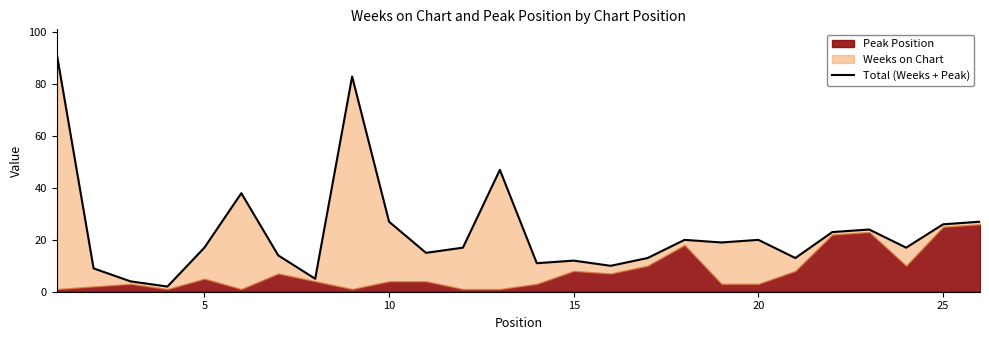

What is the smallest value displayed?

2